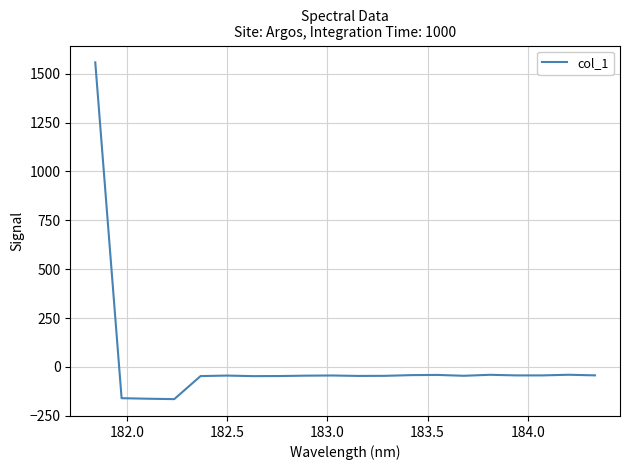

What is the difference between the maximum and minimum values?

1722.4